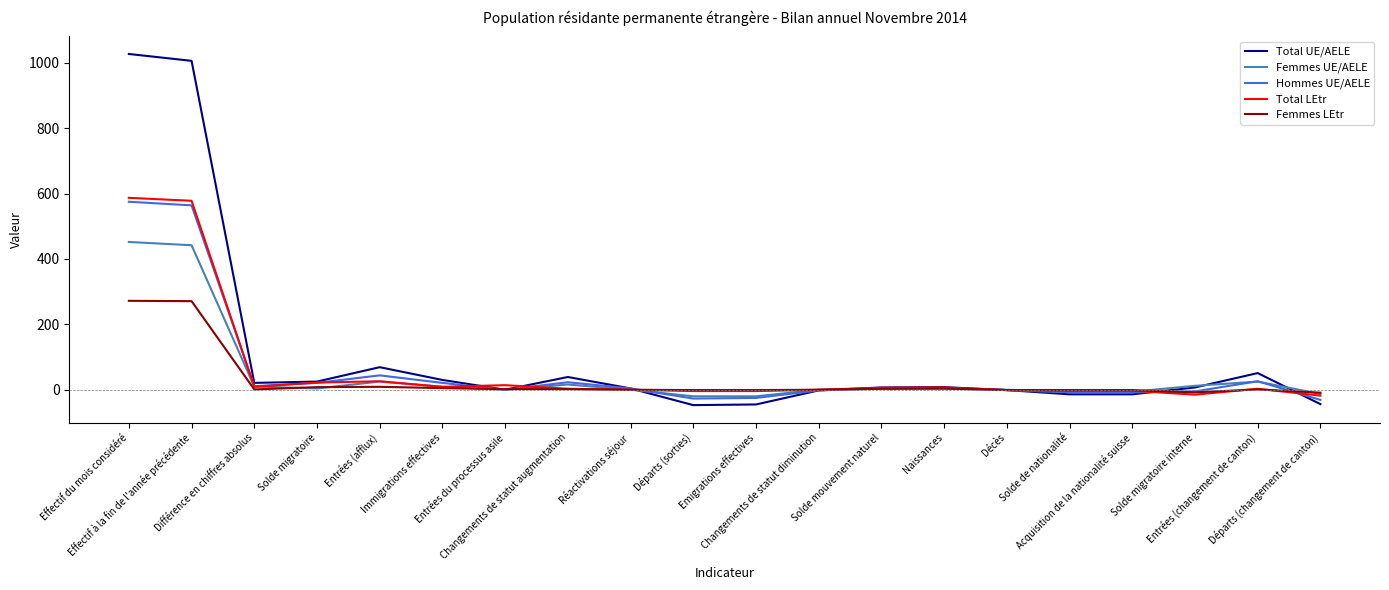

What is the highest value of the Total UE/AELE series?

1027